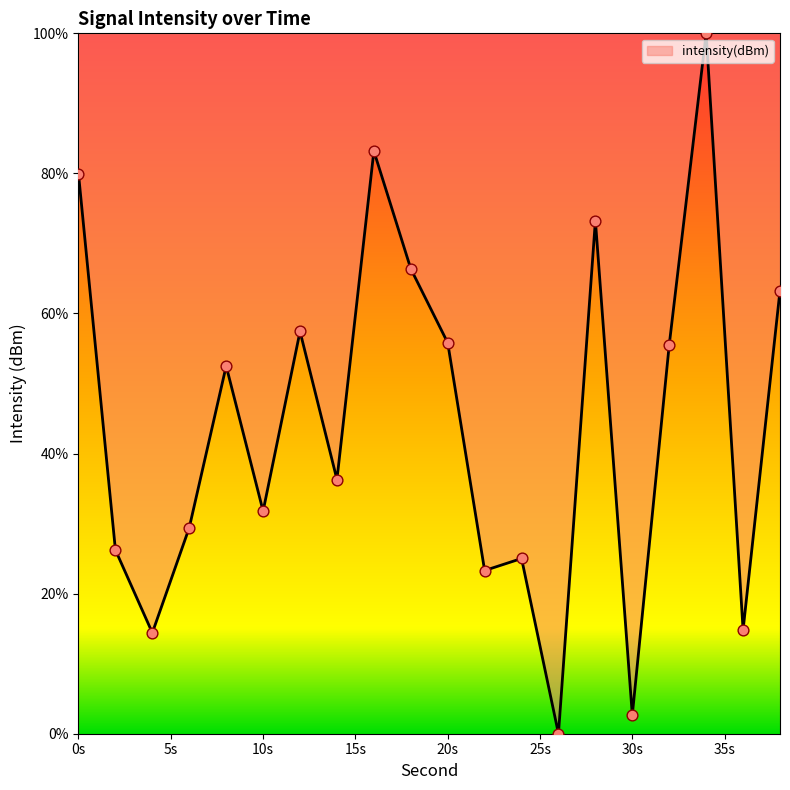

What is the difference between the maximum and minimum values?

100.0